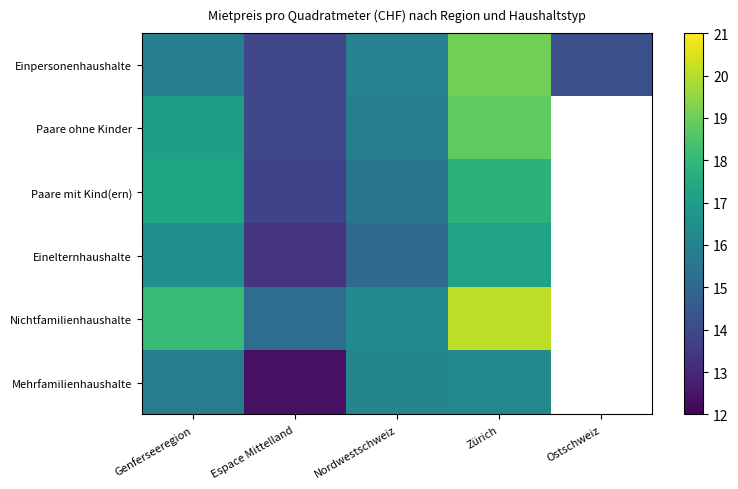

List the series in order of their peak value, highest first.

Nichtfamilienhaushalte, Einpersonenhaushalte, Paare ohne Kinder, Paare mit Kind(ern), Einelternhaushalte, Mehrfamilienhaushalte